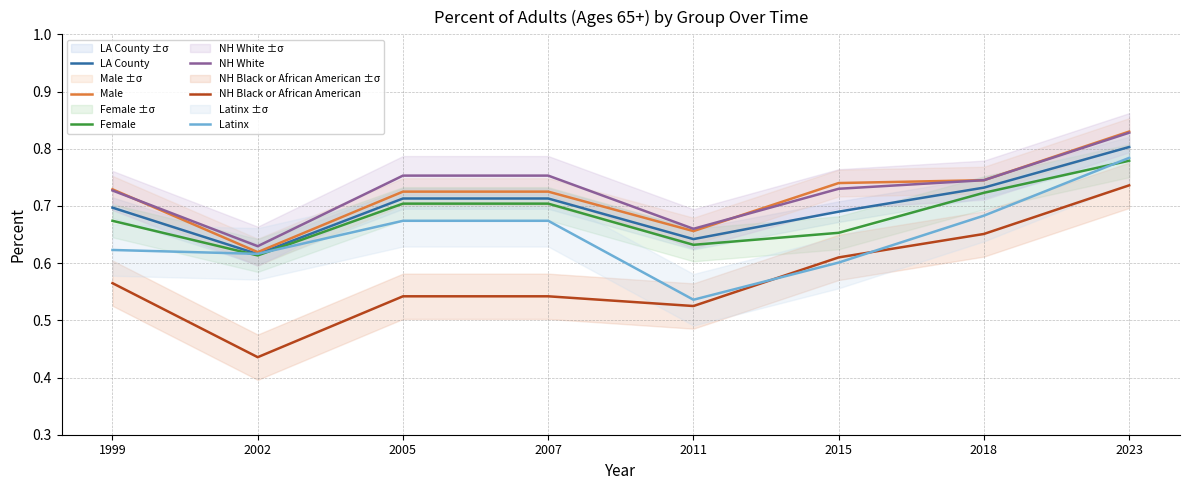

What are all the series names shown in the legend?

LA County, Male, Female, NH White, NH Black or African American, Latinx